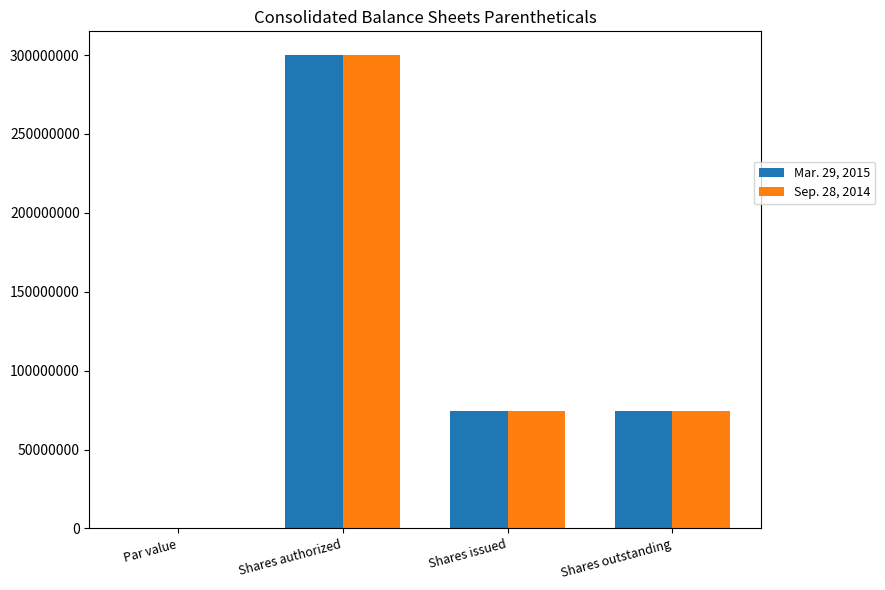

What is the sum of the Mar. 29, 2015 values at Shares issued and Shares authorized?

374381537.0